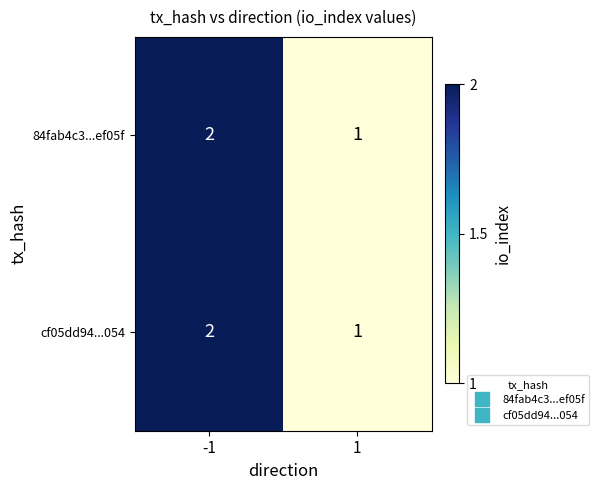

The cf05dd94...054 series shows 1 at 1. True or false?

True